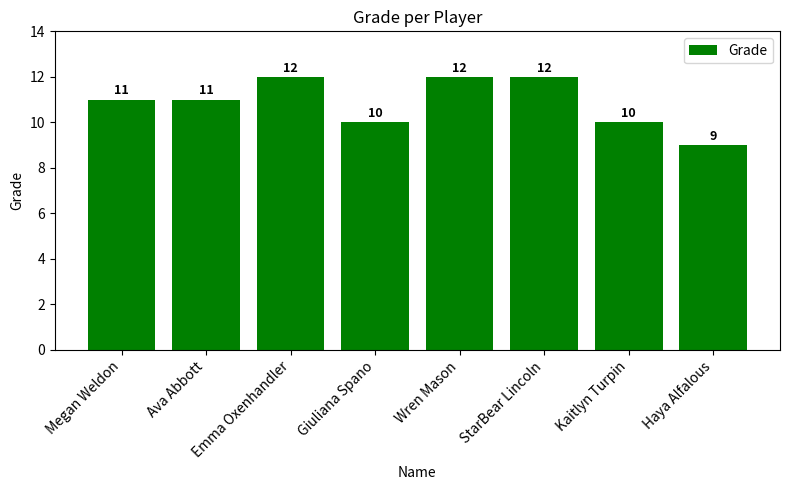

Count the values in the range 10 to 12.

7